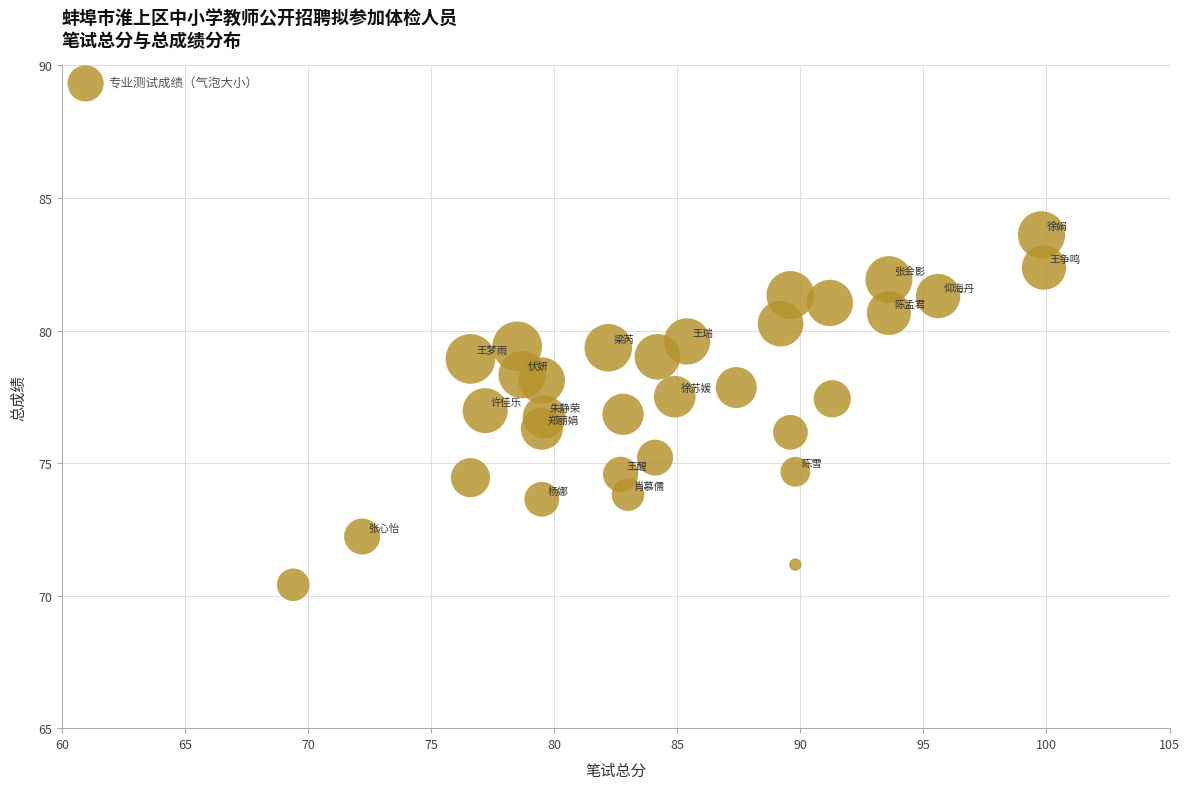

What is the range of Y values (max minus min)?

13.2